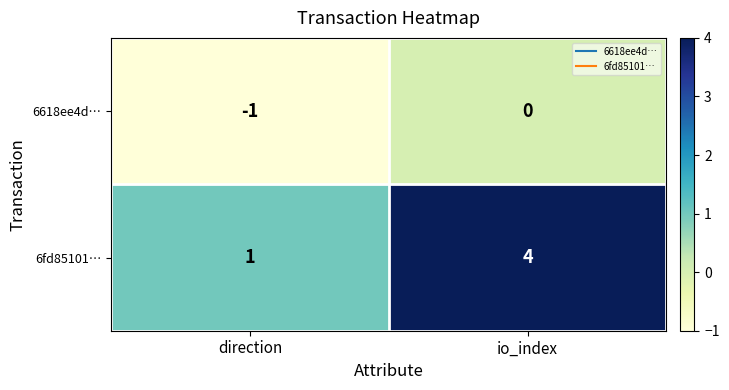

What is the sum of all 6fd85101… values?

5